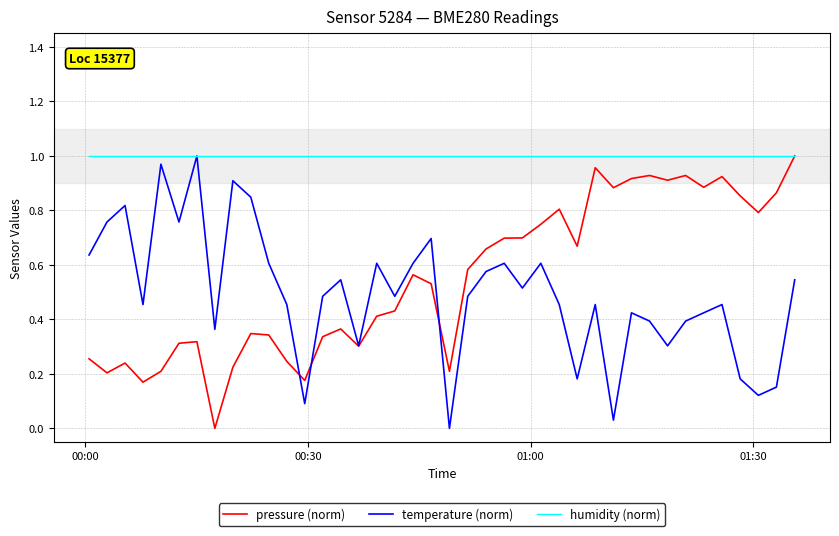

Which series has the largest total across all categories?

humidity (norm)